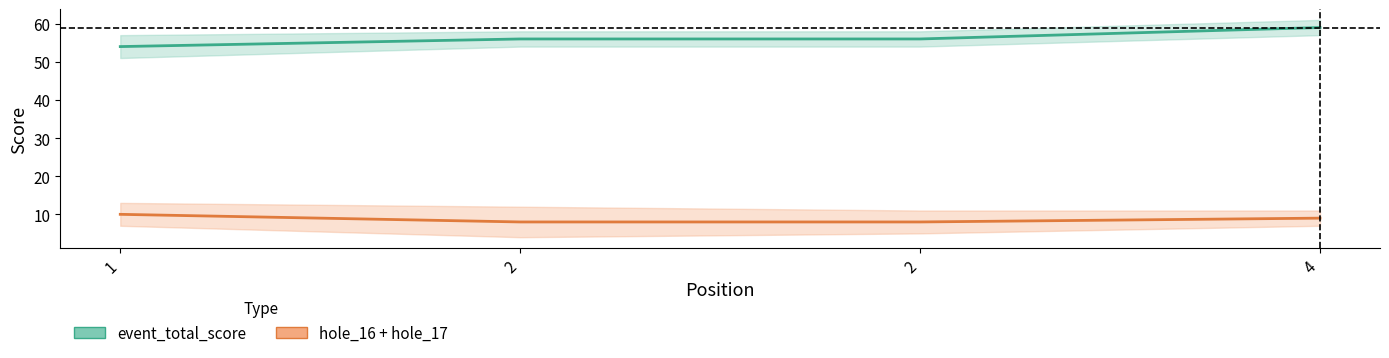

List the series in order of their overall mean, highest first.

event_total_score, hole_16 + hole_17